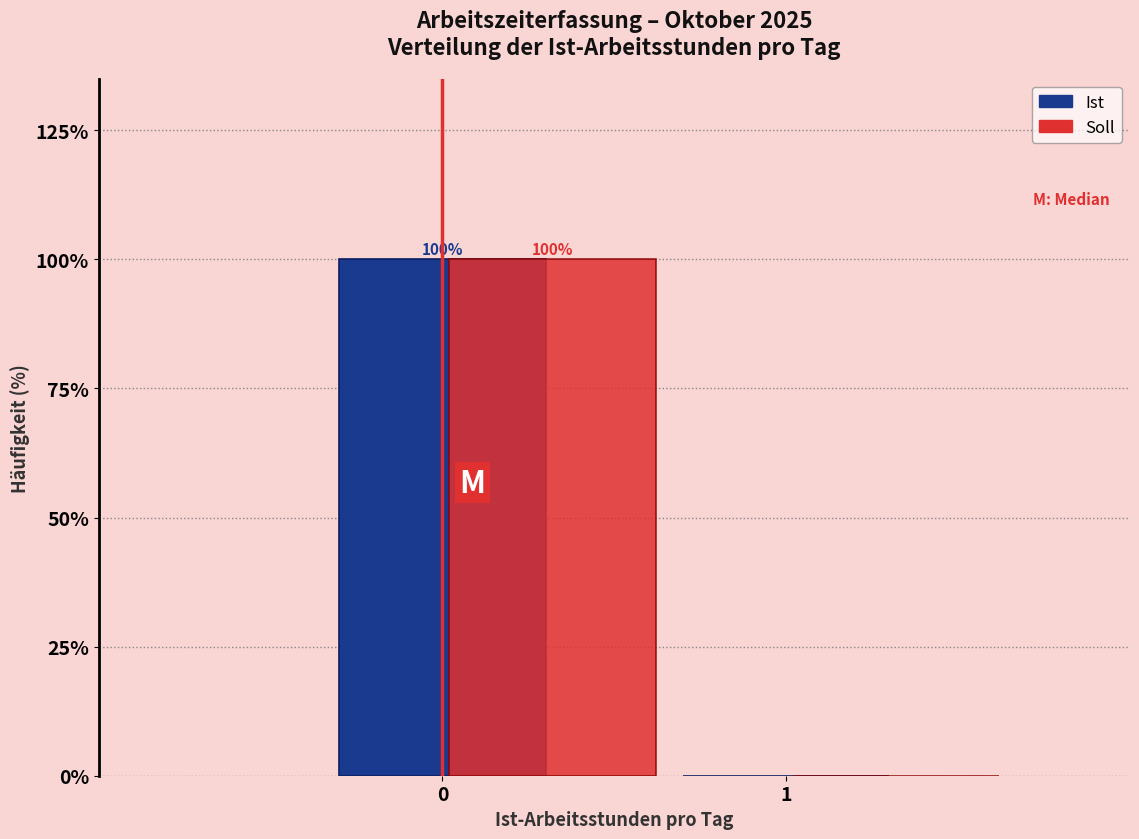

What is the total value across all series at 0?

200